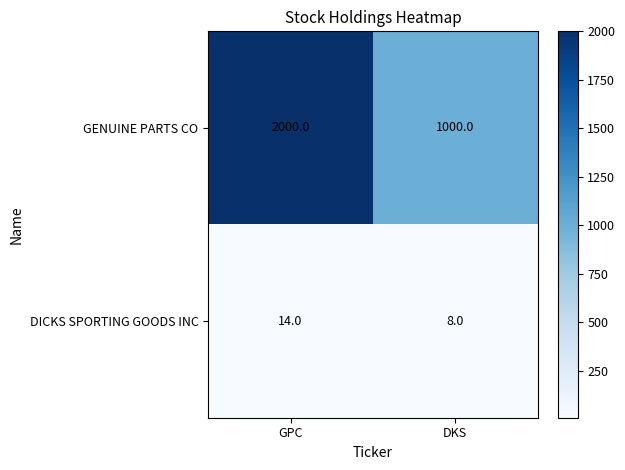

Reading right to left, what are all the values shown in this chart?

GENUINE PARTS CO: 1000	2000
DICKS SPORTING GOODS INC: 8	14